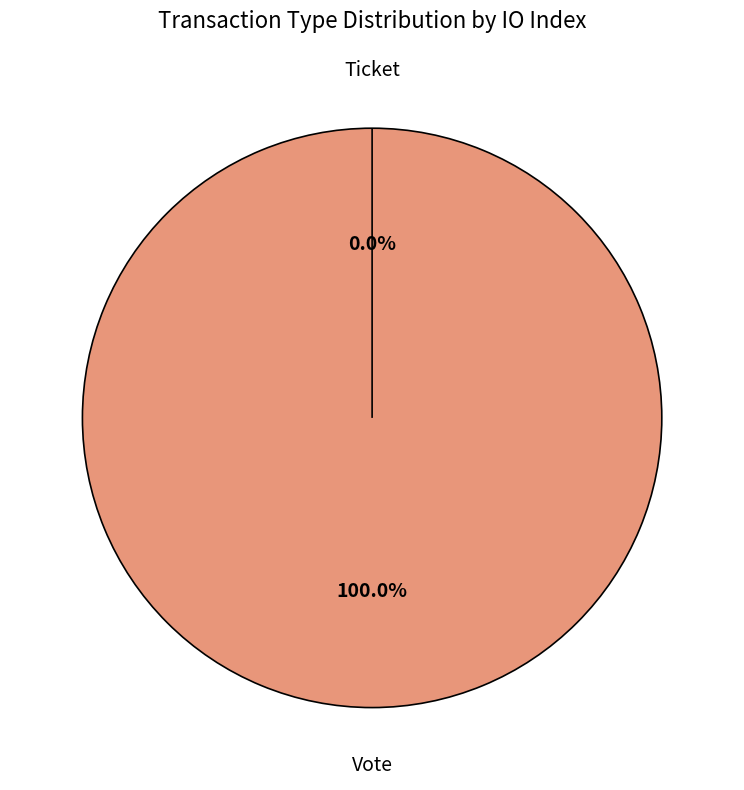

To the nearest percent, what is the difference between the largest and smallest slice percentages?

100%